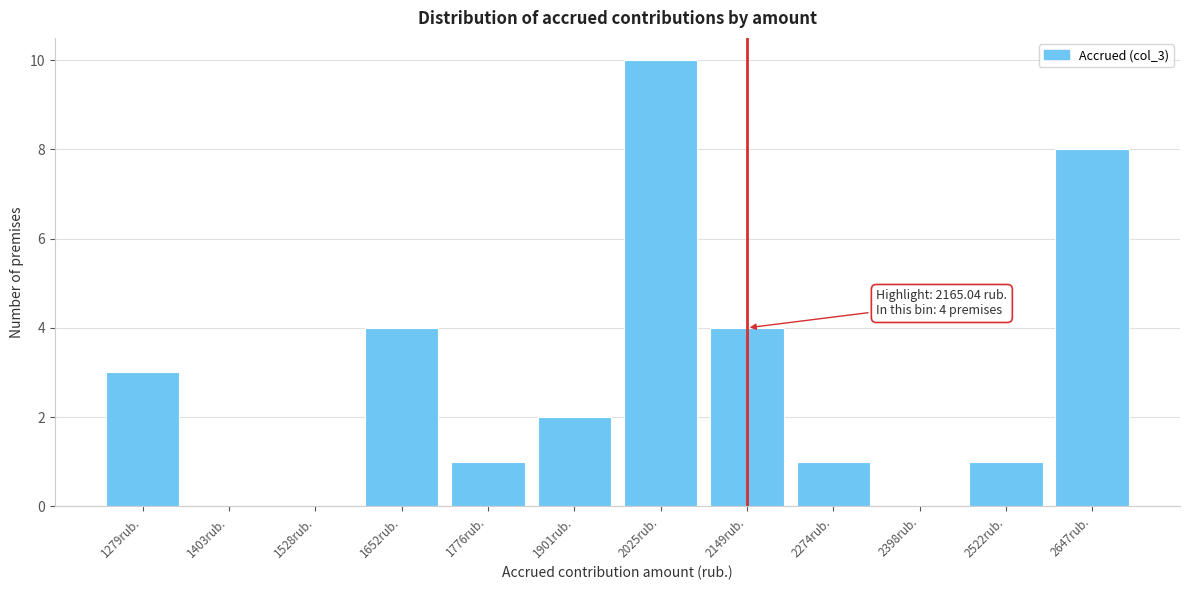

Reading right to left, extract all data points from this chart.

2647rub.=8	2522rub.=1	2398rub.=0	2274rub.=1	2149rub.=4	2025rub.=10	1901rub.=2	1776rub.=1	1652rub.=4	1528rub.=0	1403rub.=0	1279rub.=3